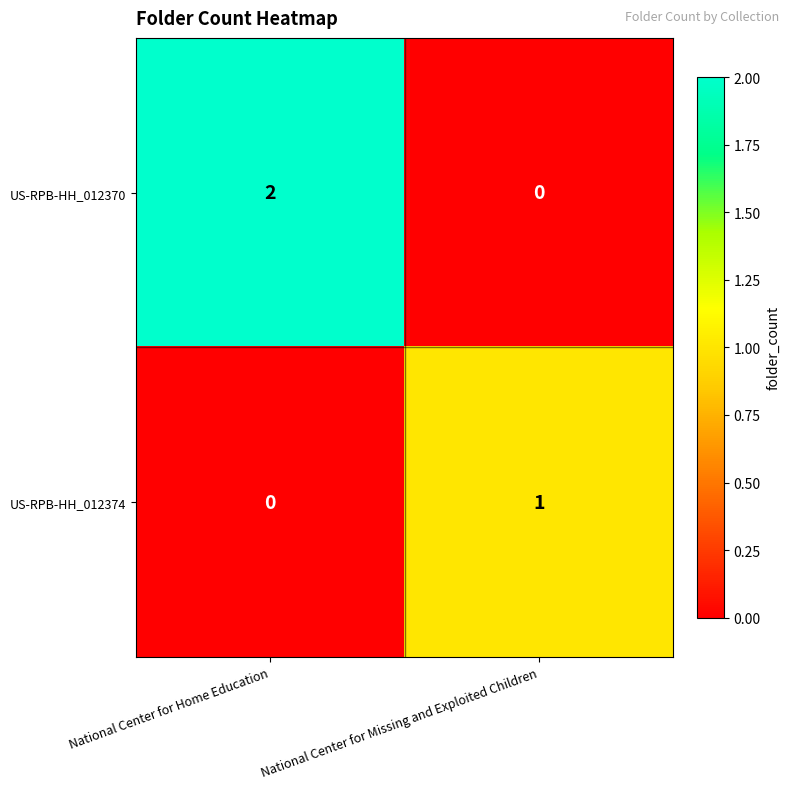

How many distinct data groups are displayed?

2